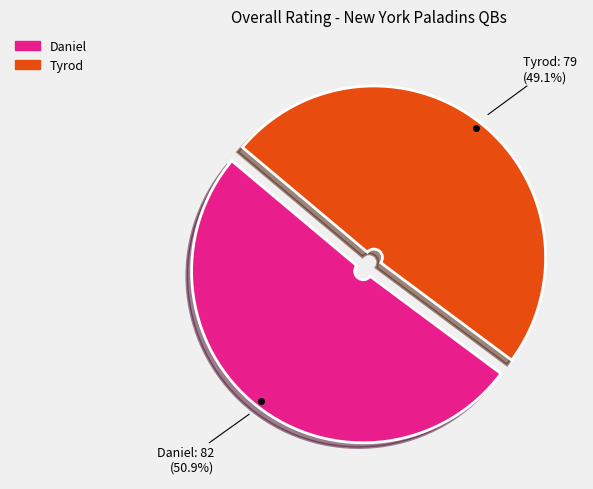

Which slice is the largest?

Daniel